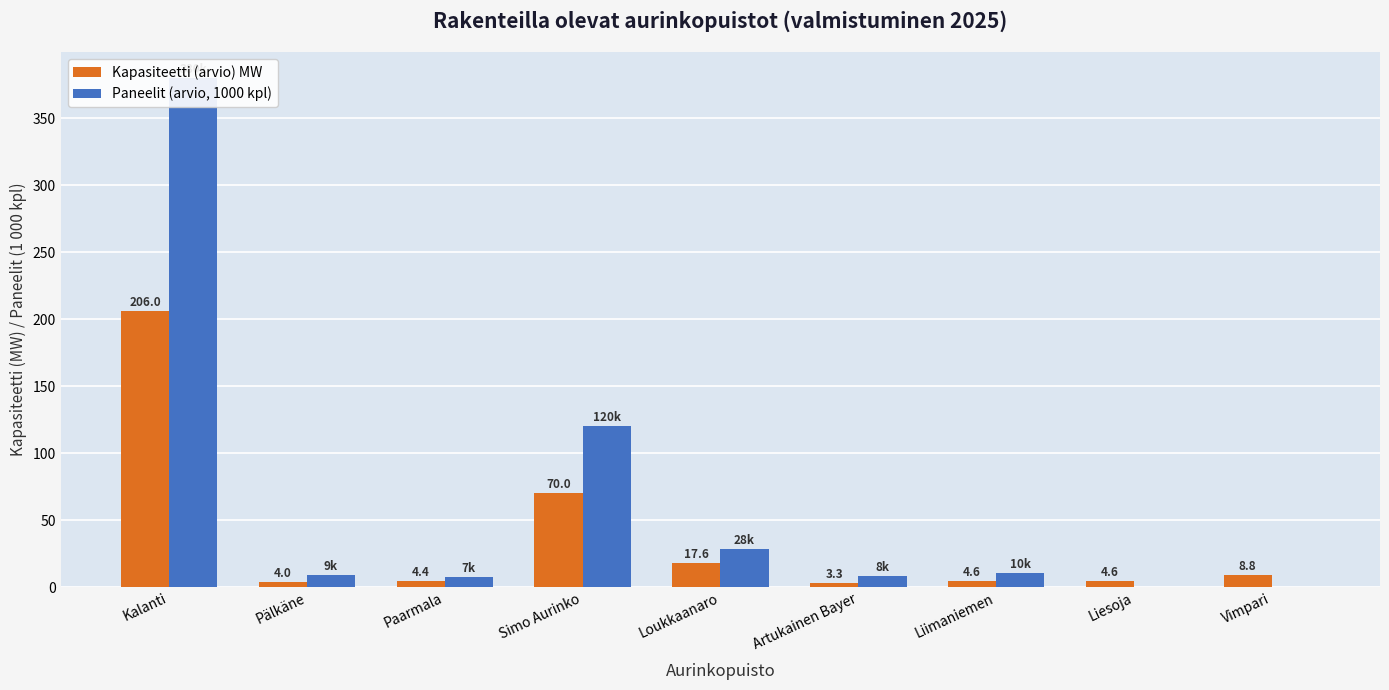

What is the total value across all series at Vimpari?

8.8